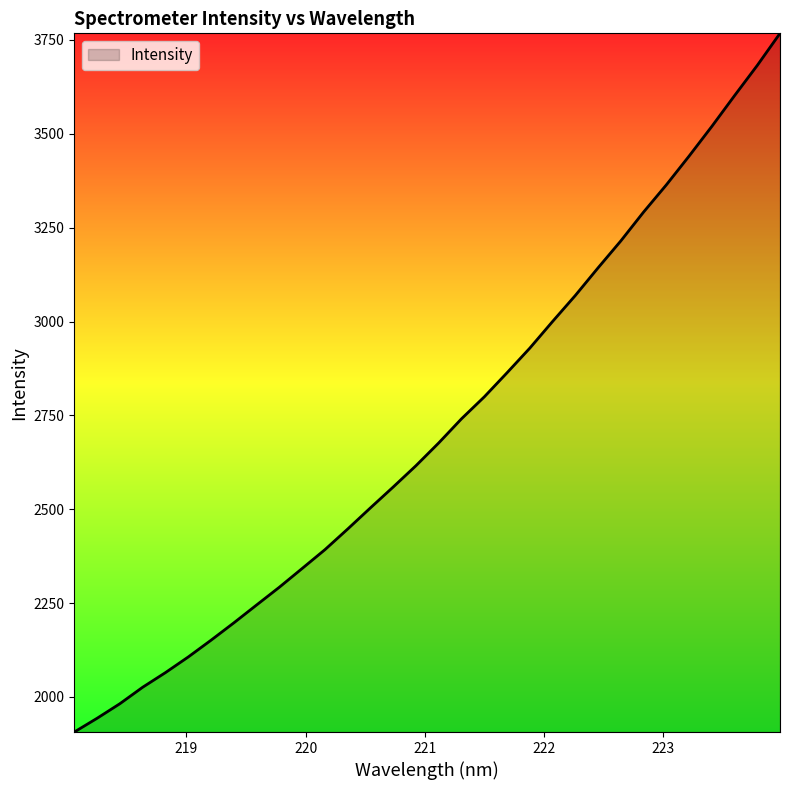

What is the greatest value displayed?

3767.6